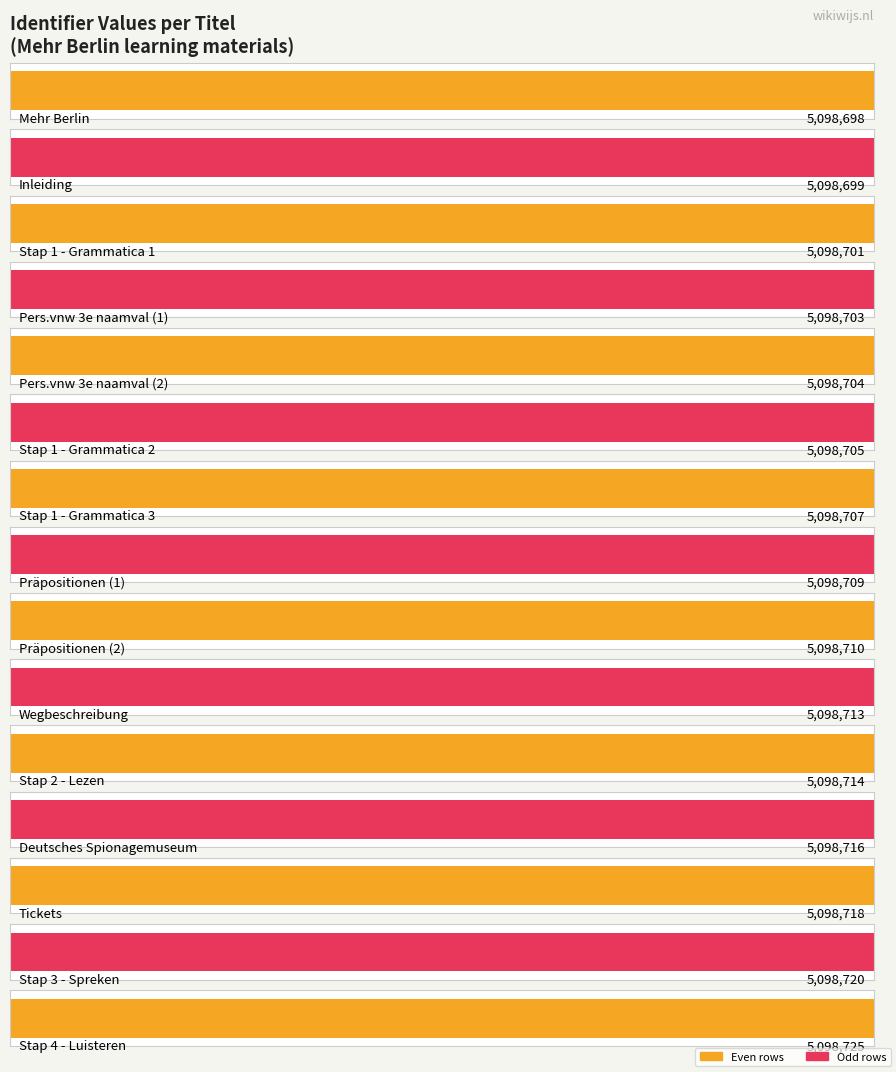

Which category has the highest value across all series?

Stap 4 - Luisteren